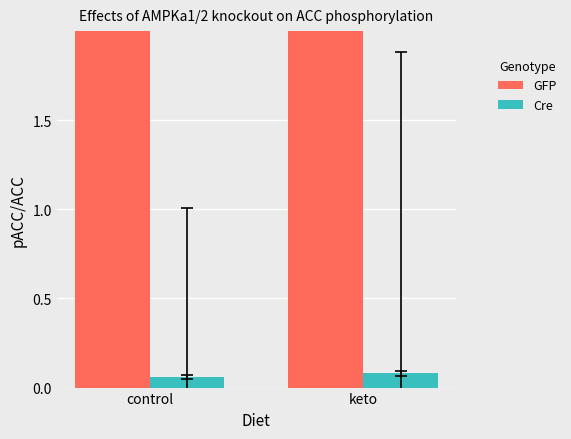

Is it true that GFP equals 13.6 at keto?

True